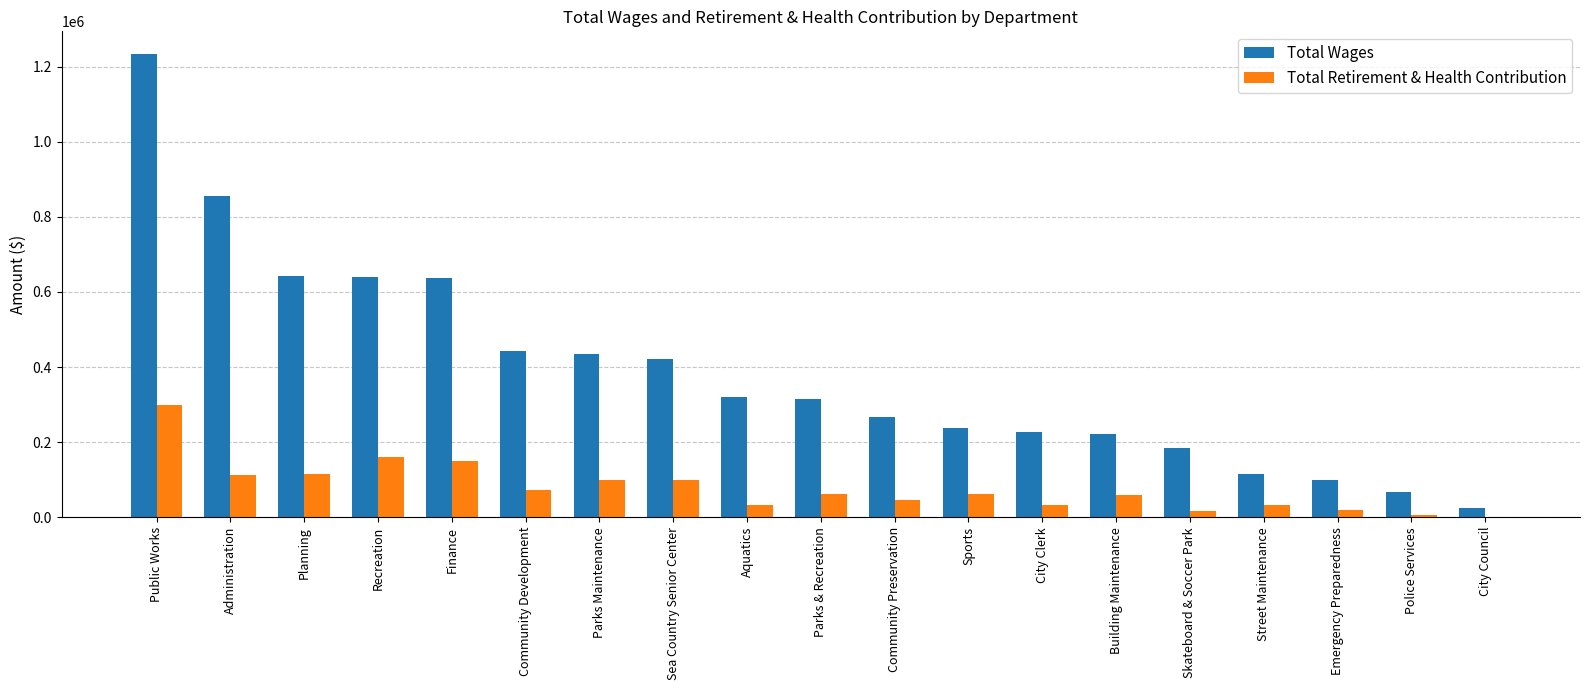

Which label corresponds to the largest value in the chart?

Public Works